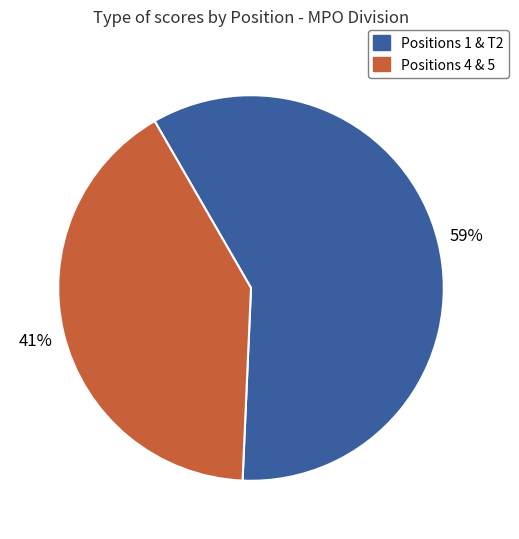

Is there any slice that represents more than half of the pie?

Yes